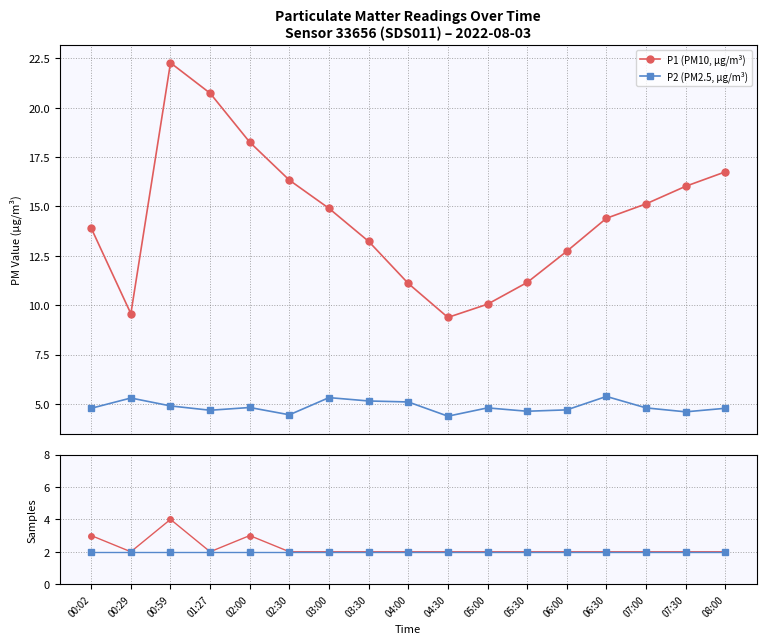

Which series has the largest range (max minus min)?

P1 (PM10, µg/m³)